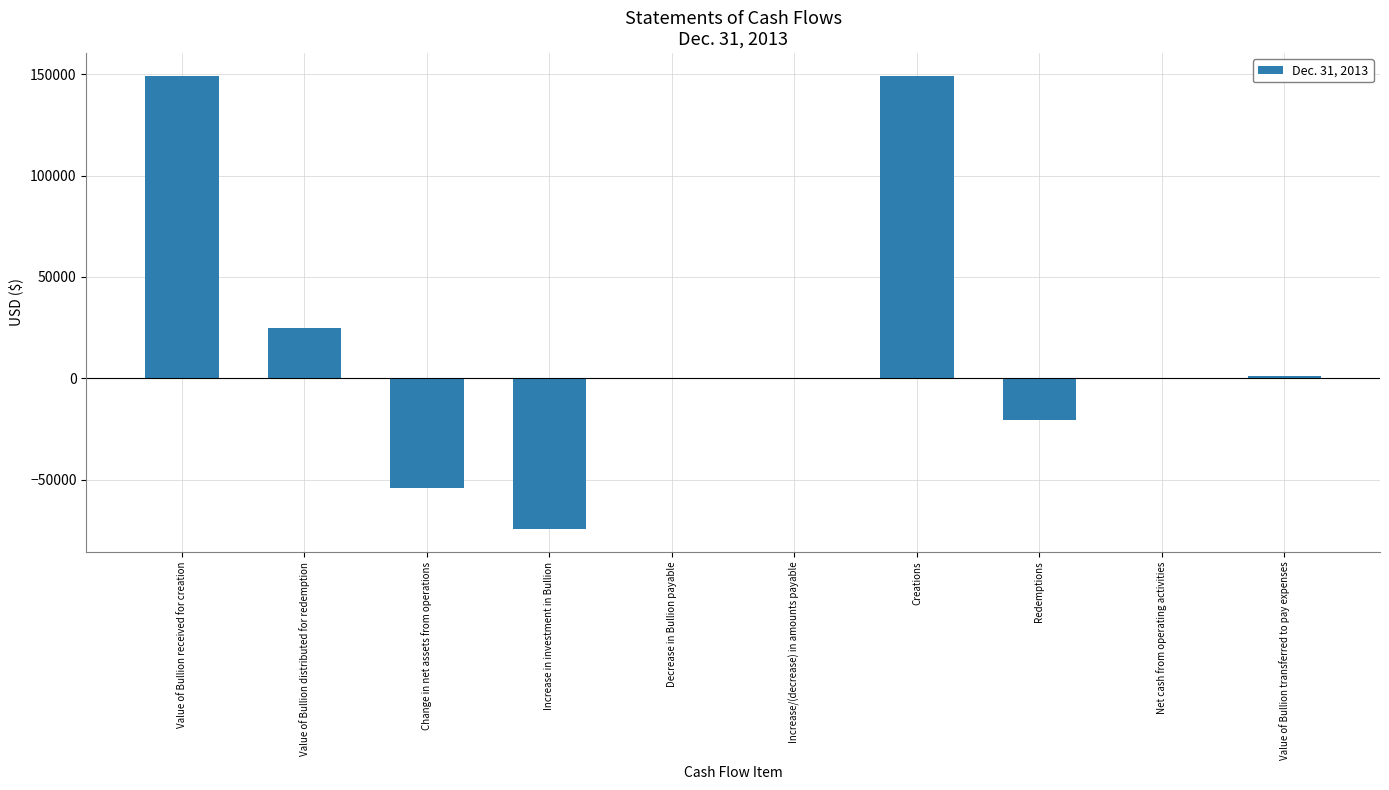

Are the bars grouped side by side (vs. stacked)?

No